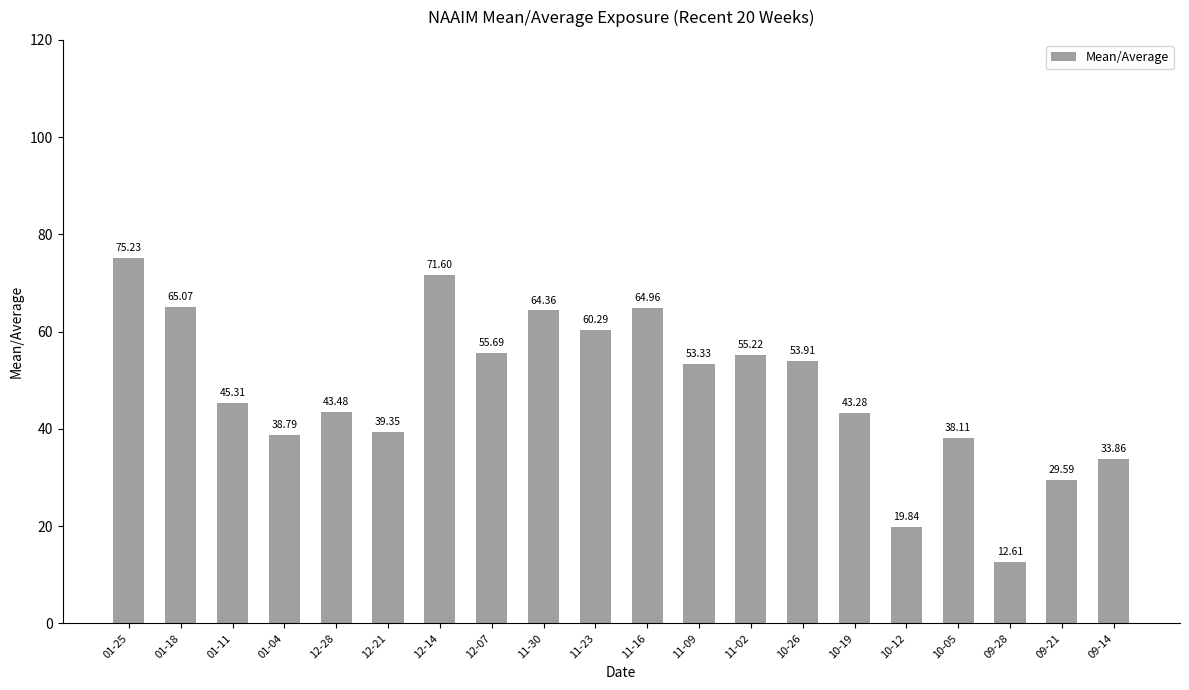

What is the average value?

48.2